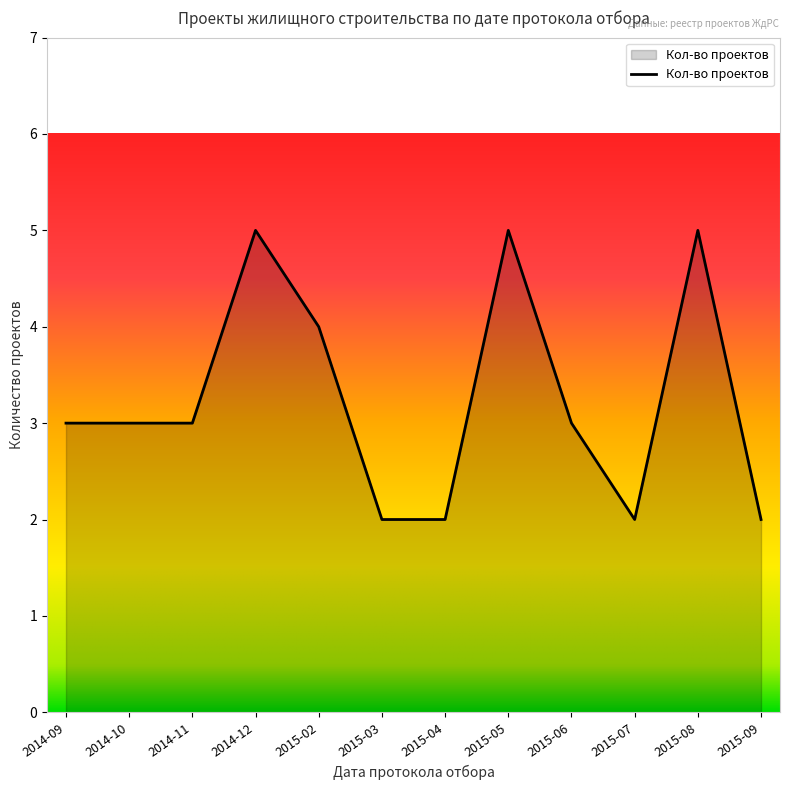

Is it true that the value at 2015-03 is 2?

True